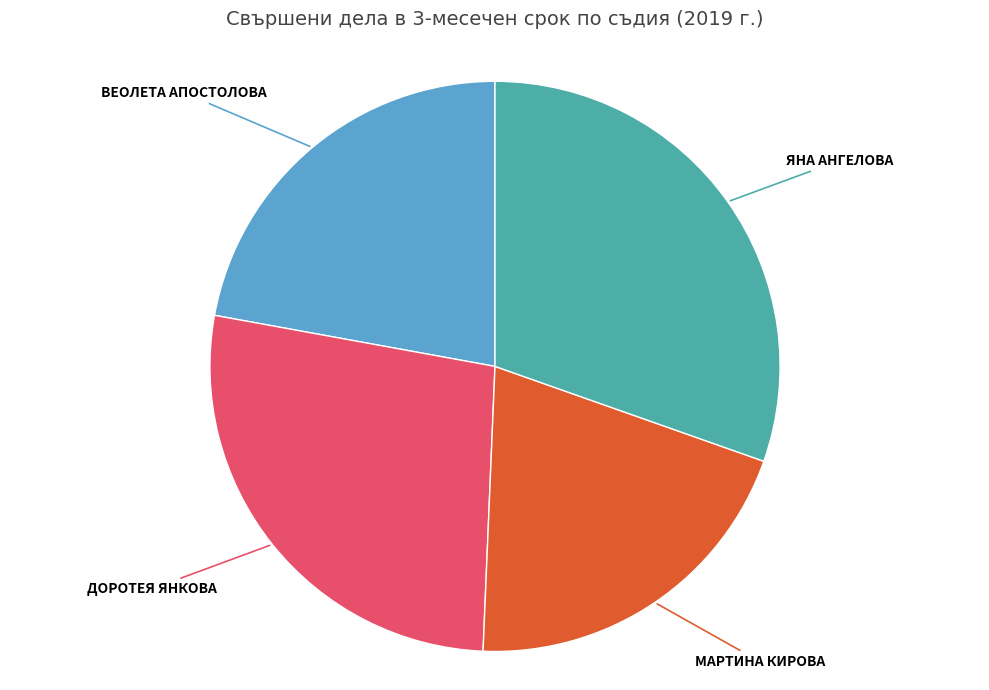

Rank the categories by value from highest to lowest.

ЯНА АНГЕЛОВА, ДОРОТЕЯ ЯНКОВА, ВЕОЛЕТА АПОСТОЛОВА, МАРТИНА КИРОВА